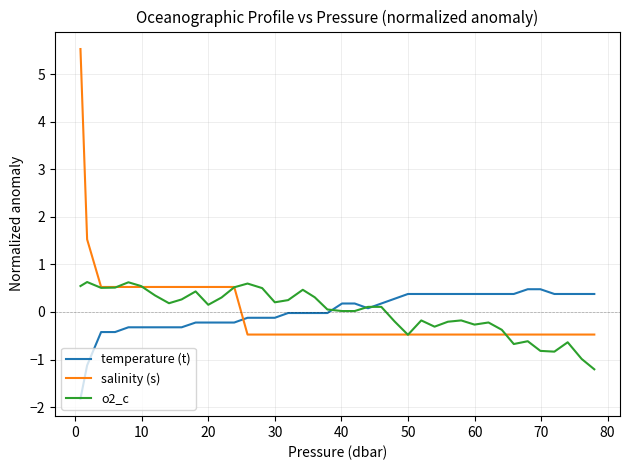

What is the difference between the maximum and second lowest values in the temperature (t) series?

1.6